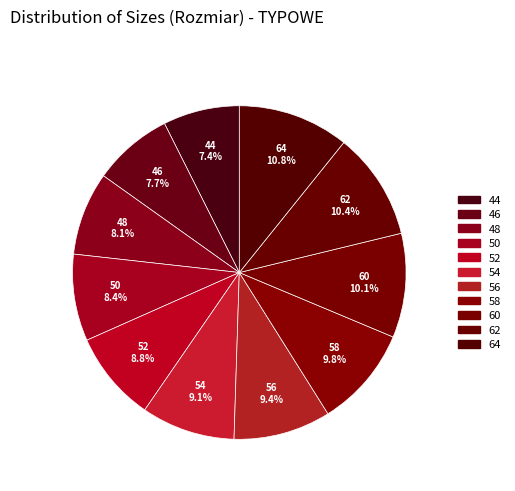

How much of the chart is everything except 56?

90.6%